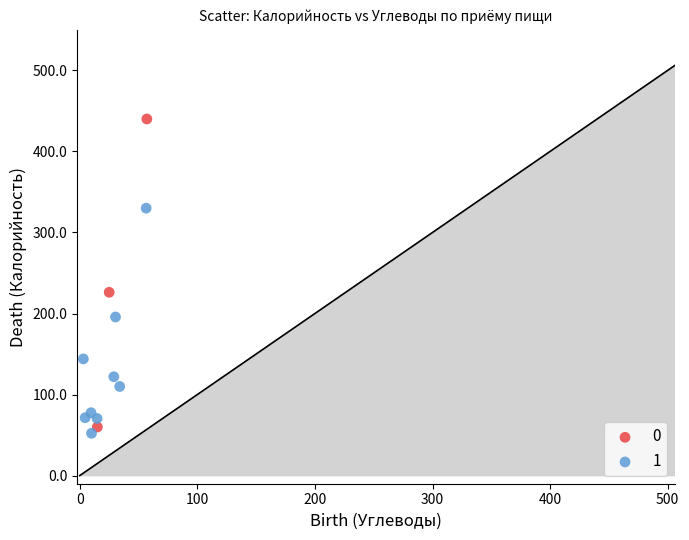

Which series reaches the maximum Y coordinate?

0